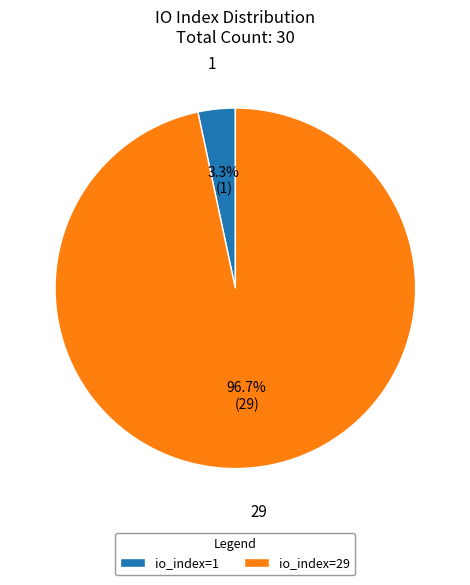

Between io_index=1 and io_index=29, which is larger?

io_index=29